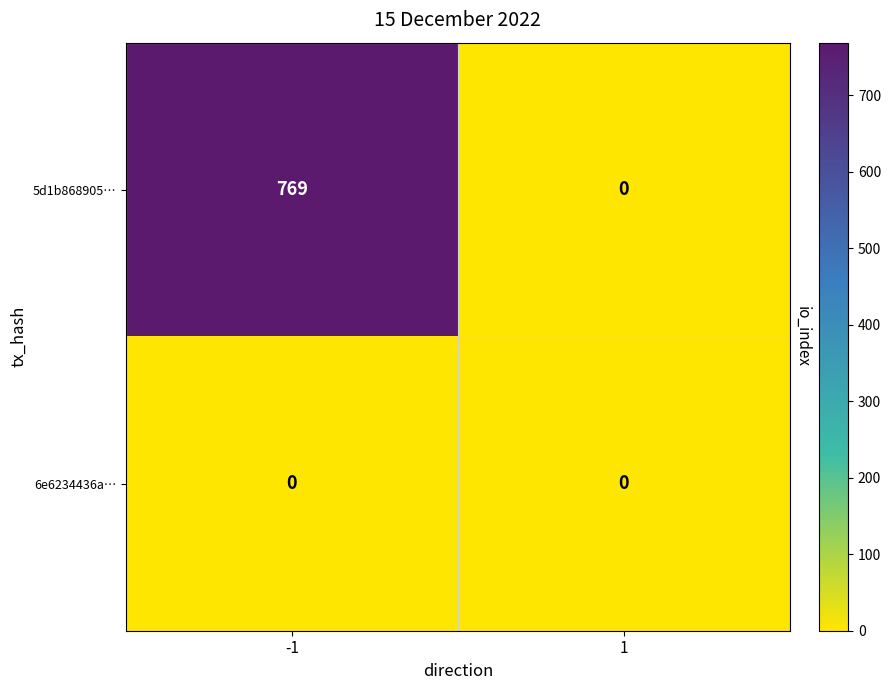

What is the maximum value for 5d1b868905…?

769